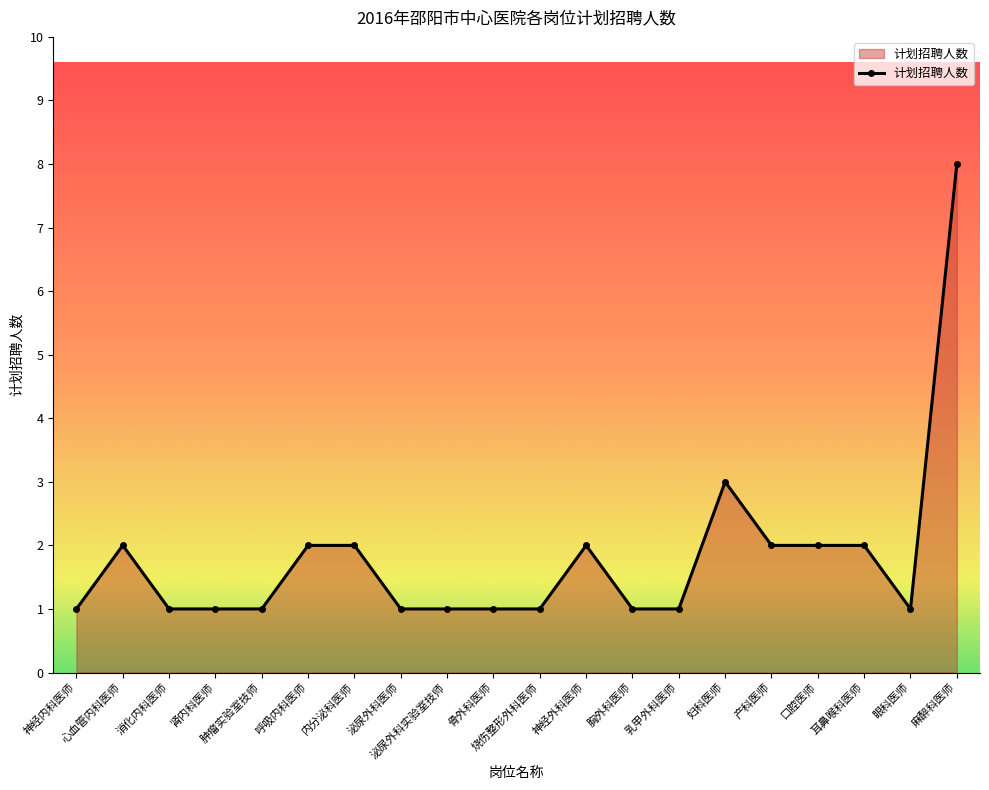

The chart shows a value of 14 at 麻醉科医师. True or false?

False